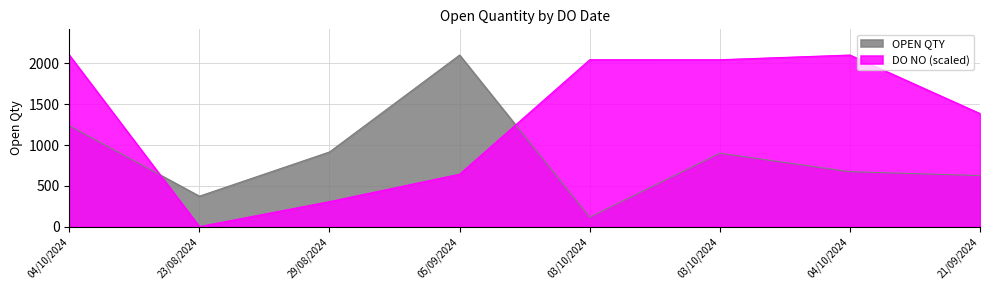

True or false: there are more than 0 points higher than both neighbors.

True